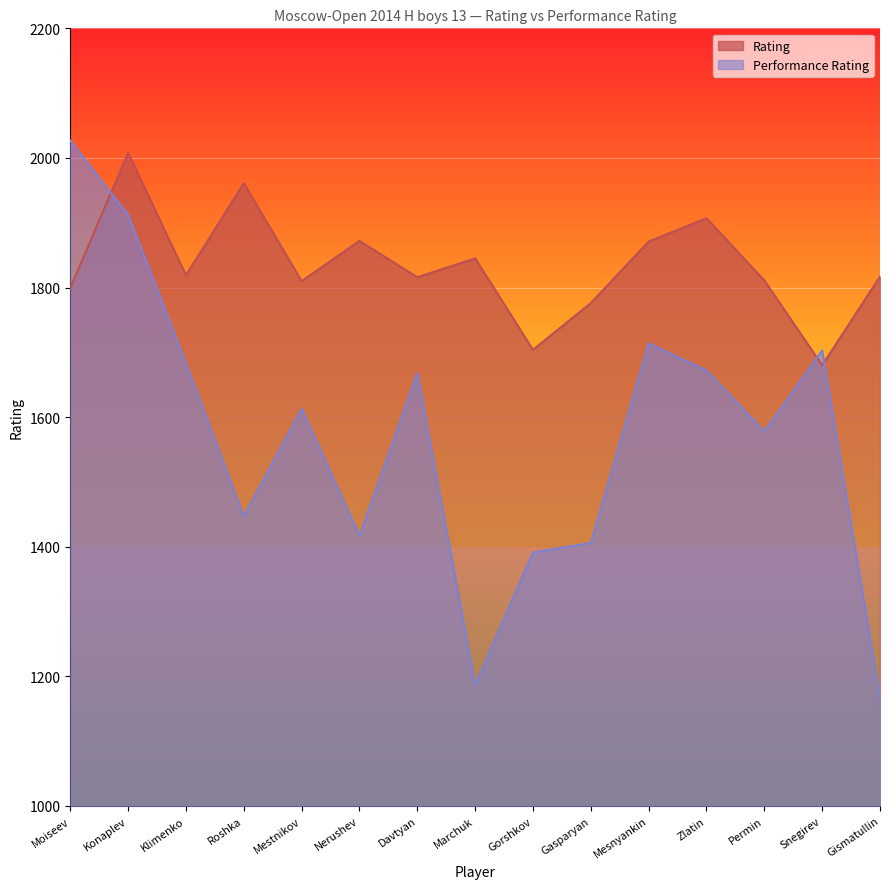

Rank the categories by Performance Rating value from highest to lowest.

Moiseev, Konaplev, Mesnyankin, Snegirev, Klimenko, Zlatin, Davtyan, Mestnikov, Permin, Roshka, Nerushev, Gasparyan, Gorshkov, Marchuk, Gismatullin